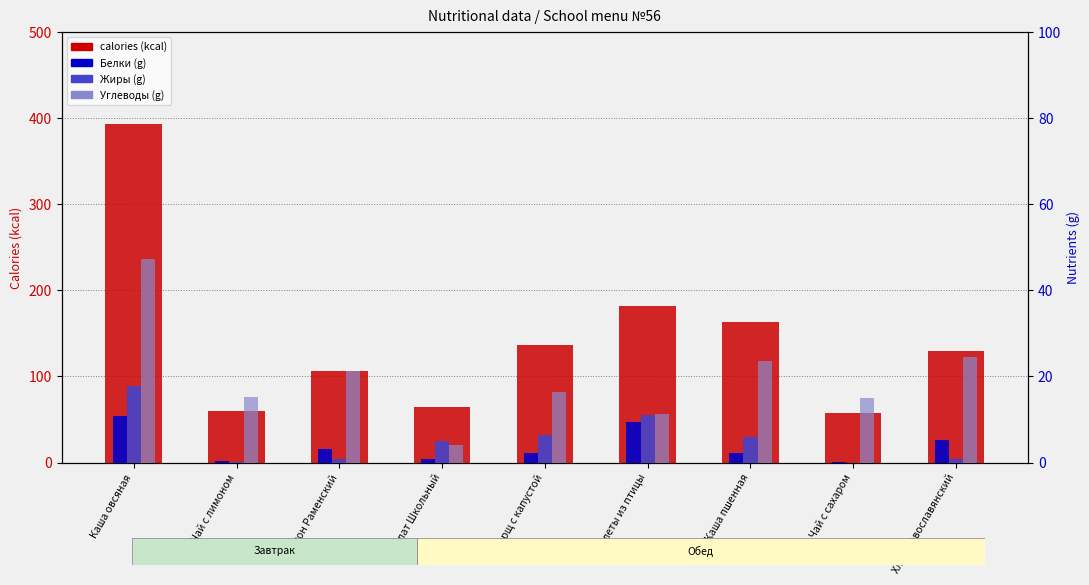

Rank the categories by Жиры (g) value from highest to lowest.

Каша овсяная, Котлеты из птицы, Борщ с капустой, Каша пшенная, Салат Школьный, Батон Раменский, Хлеб Новославянский, Чай с лимоном, Чай с сахаром